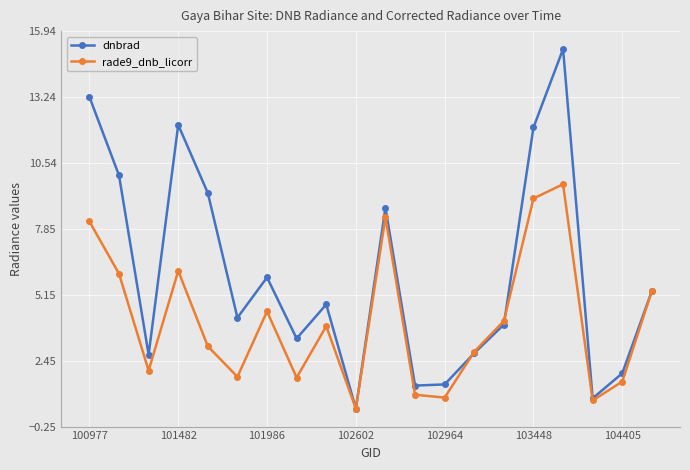

List the series in order of their peak value, lowest first.

rade9_dnb_licorr, dnbrad